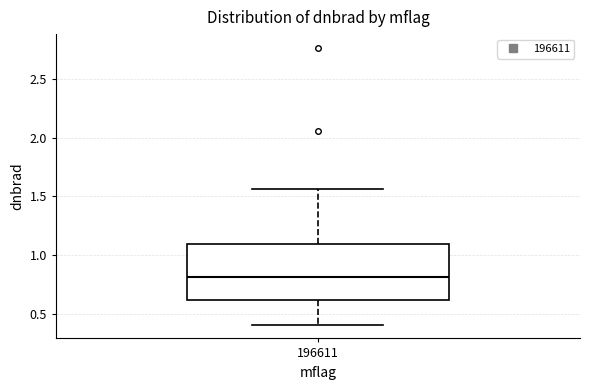

Transcribe this box plot: give where the median line is, the range the box spans, and where the two whiskers end, as read against the y-axis. The values are not printed on the chart, so give them approximately, as read against the axis.

median 0.80, box 0.60 to 1.10, whiskers 0.40 to 1.55